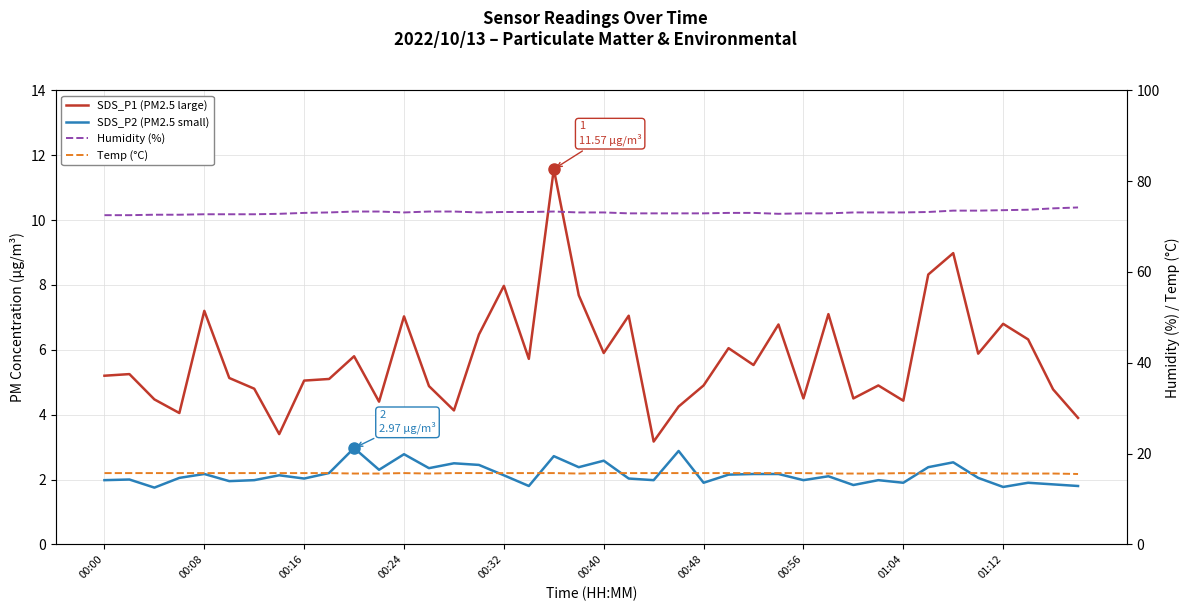

What is the difference between the SDS_P1 (PM2.5 large) values at 00:48 and 17?

0.9